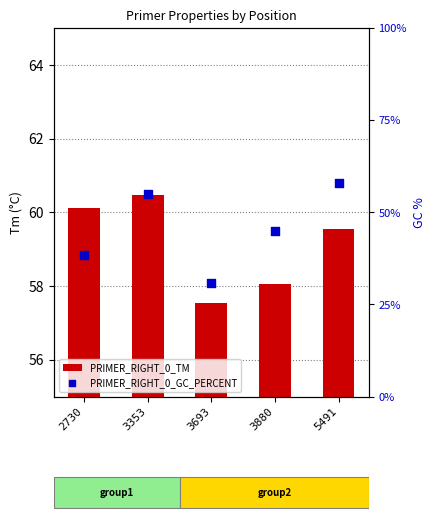

Which series has the largest total across all categories?

PRIMER_RIGHT_0_TM